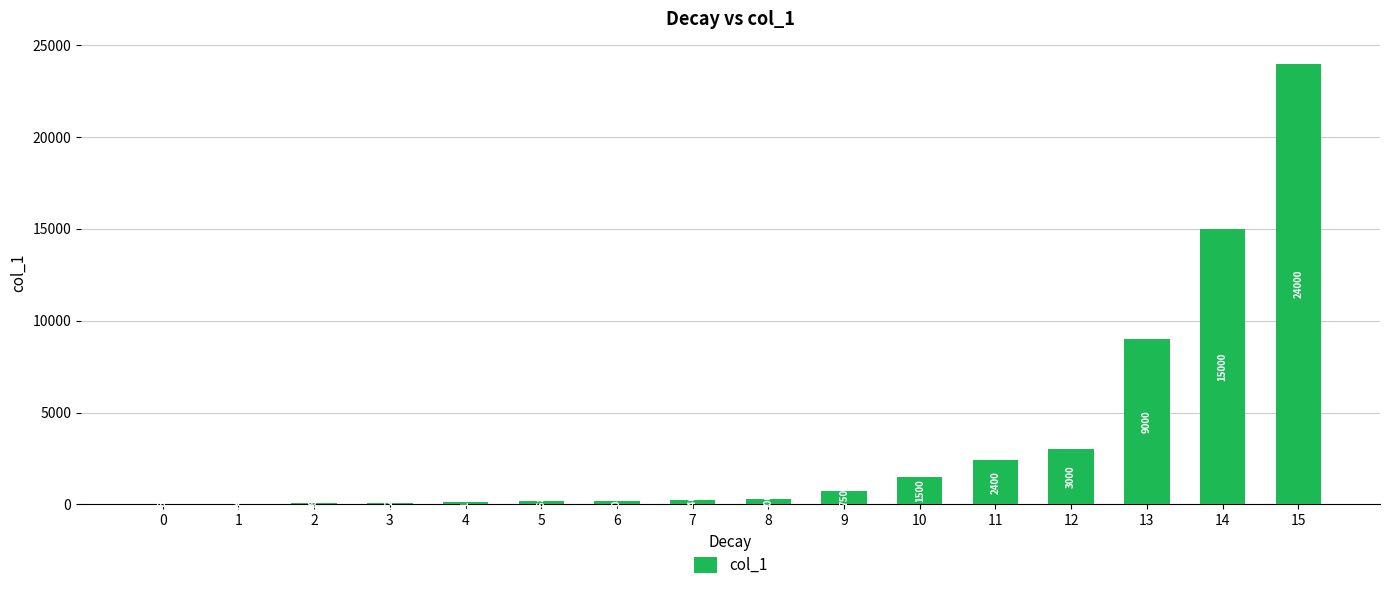

How many distinct data groups are displayed?

1